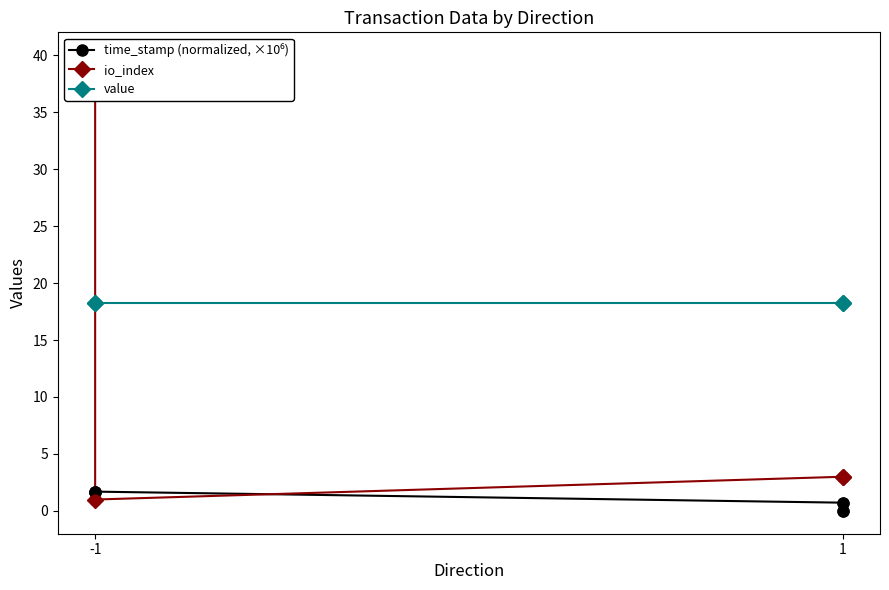

Is the value of io_index at 1 greater than the value of time_stamp (normalized, ×10⁶) at -1?

Yes